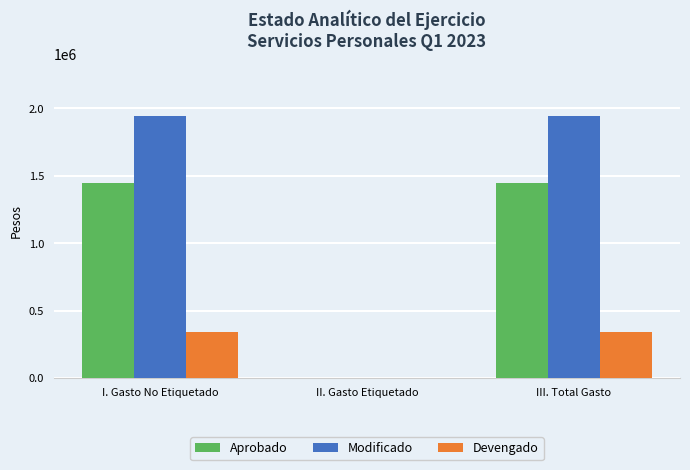

Is the value of Modificado at III. Total Gasto greater than the value of Devengado at III. Total Gasto?

Yes